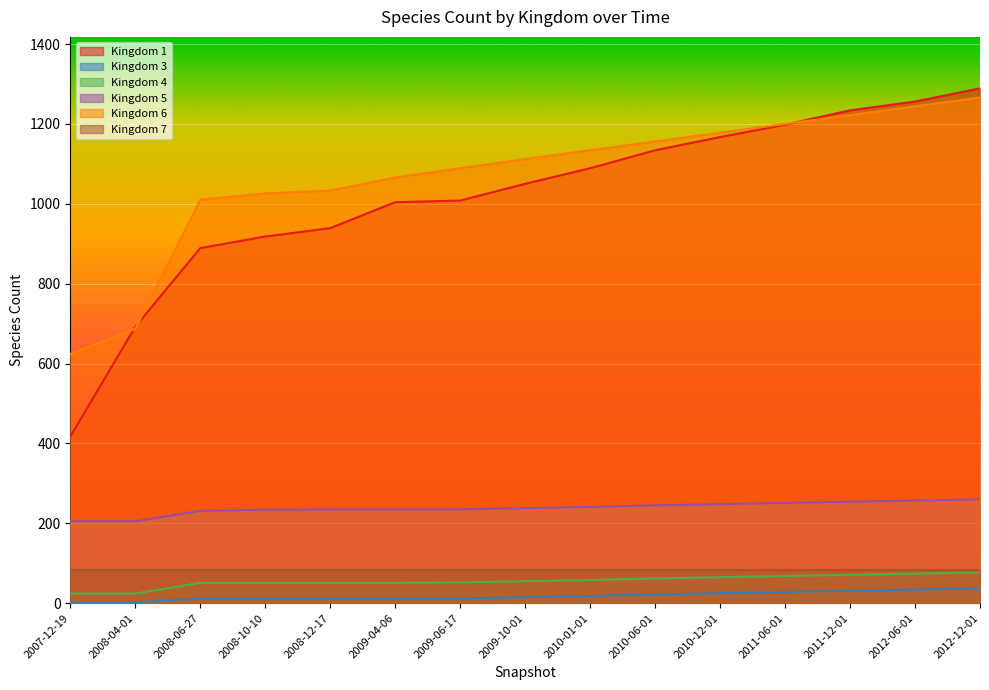

Rank the categories by 5 value from highest to lowest.

2012-12-01, 2012-06-01, 2011-12-01, 2011-06-01, 2010-12-01, 2010-06-01, 2010-01-01, 2009-10-01, 2008-12-17, 2009-04-06, 2009-06-17, 2008-10-10, 2008-06-27, 2007-12-19, 2008-04-01